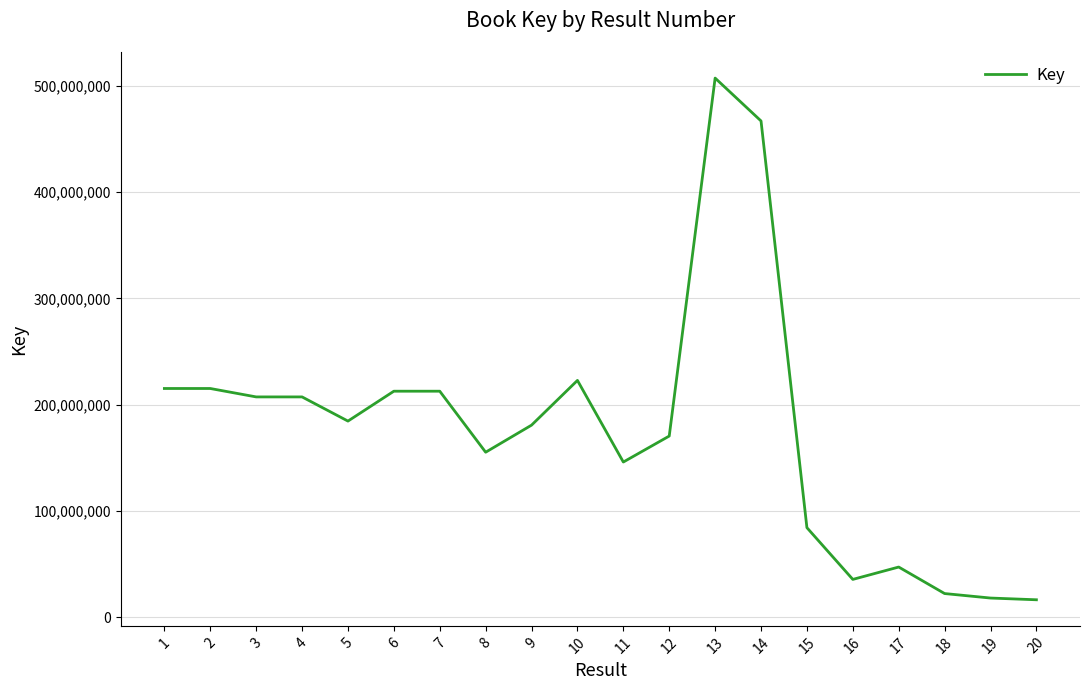

Is this an area chart (filled region under the line)?

No